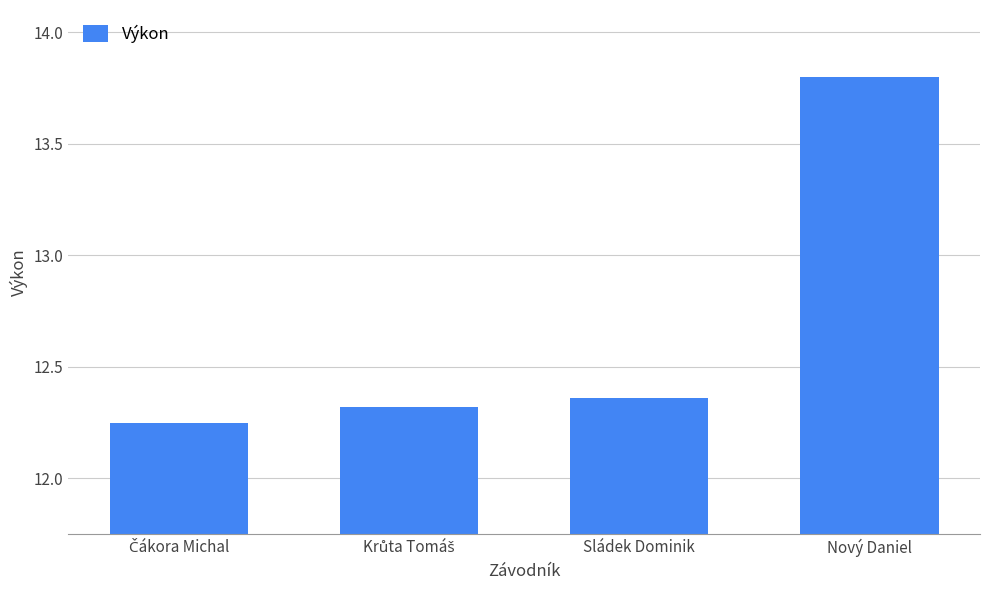

Approximately how many times larger is the value at Sládek Dominik compared to Nový Daniel?

0.9